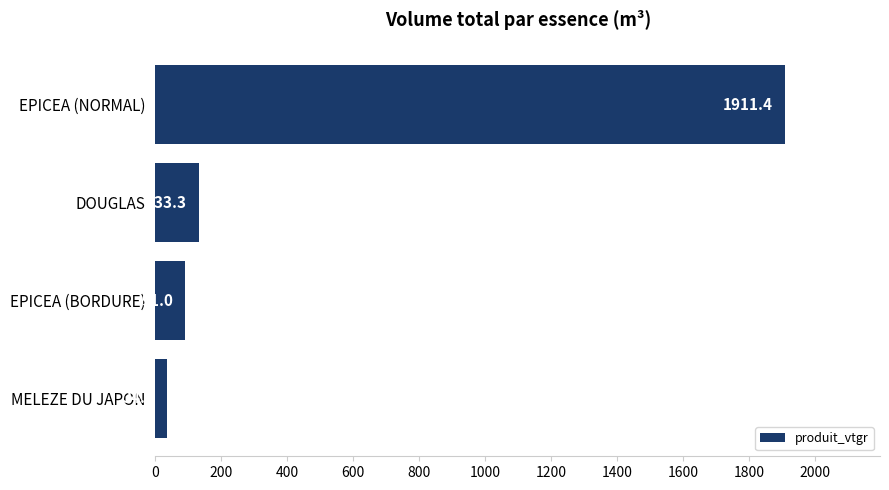

True or false: the data shows 34.4 at MELEZE DU JAPON.

True